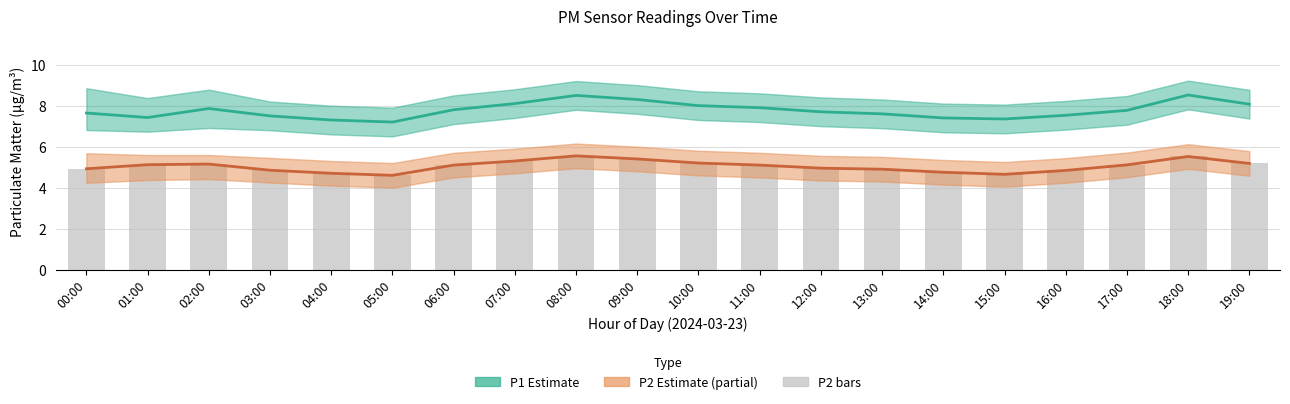

Which label corresponds to the largest value in the chart?

18:00